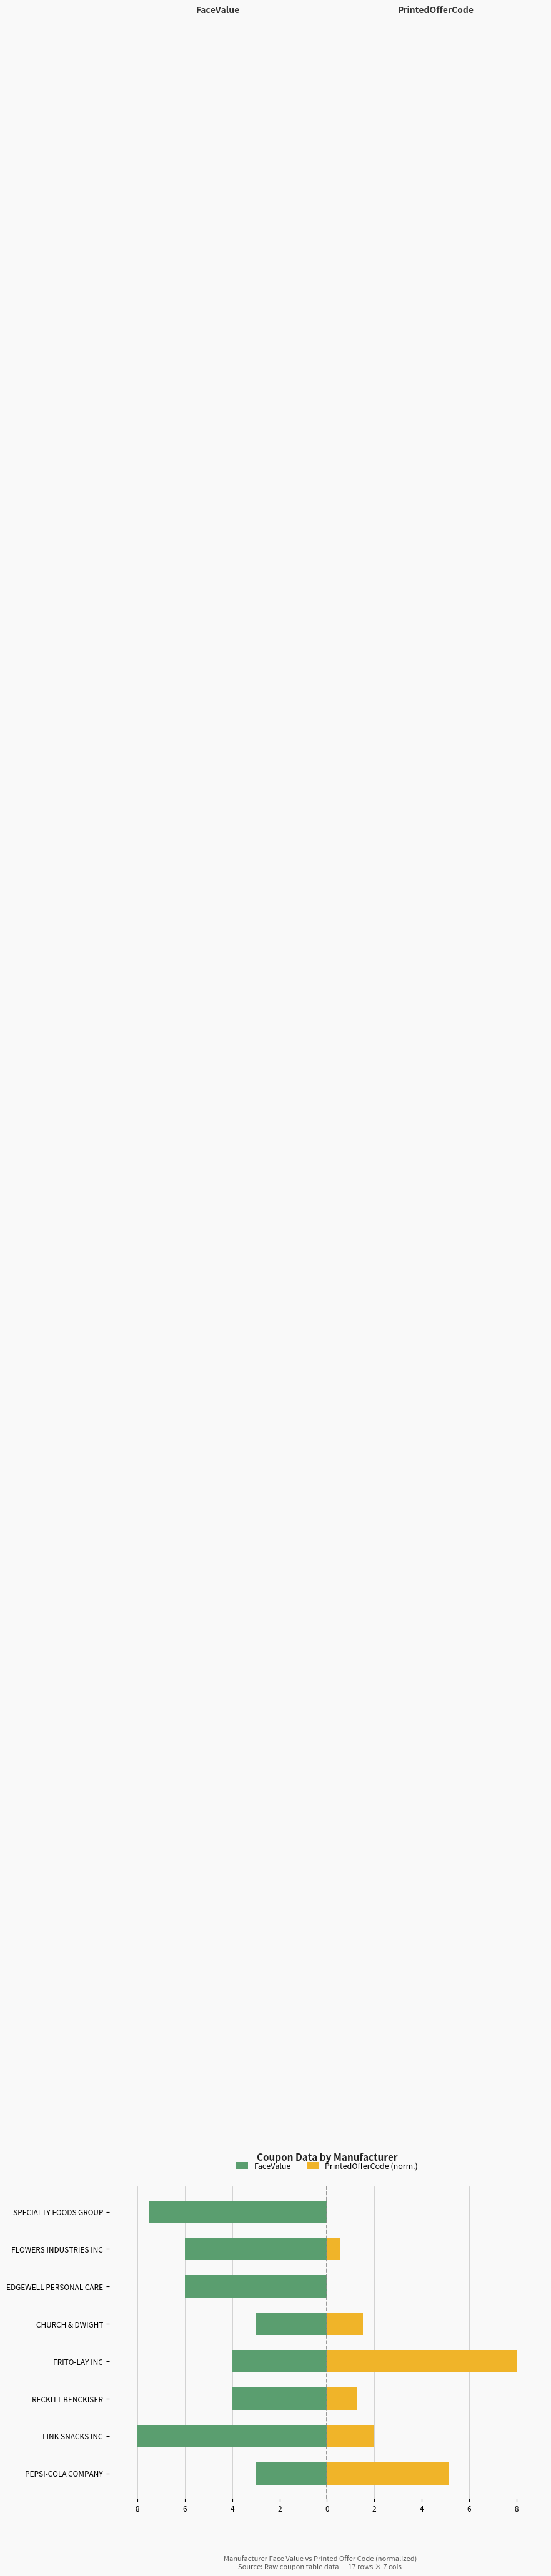

The value of FaceValue at LINK SNACKS INC is -13.9. True or false?

False